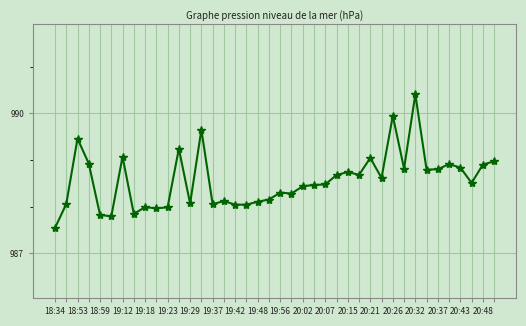

What is the sum of all values?

39542.6